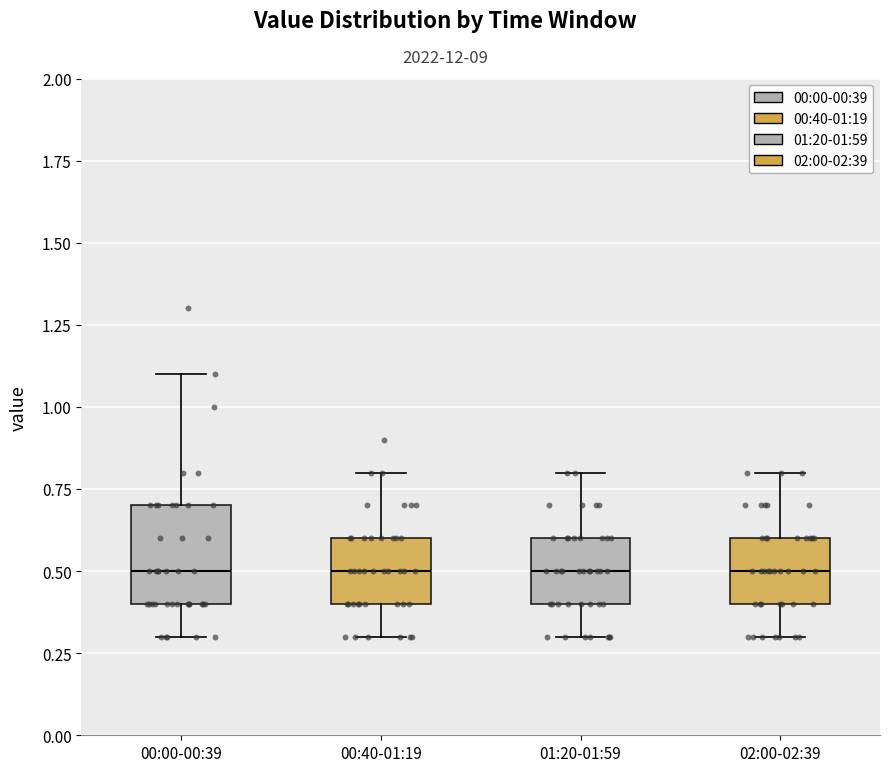

Where is the lower edge of the box for 00:40-01:19 on the y-axis? The values are not printed on the chart, so give them approximately, as read against the axis.

0.4